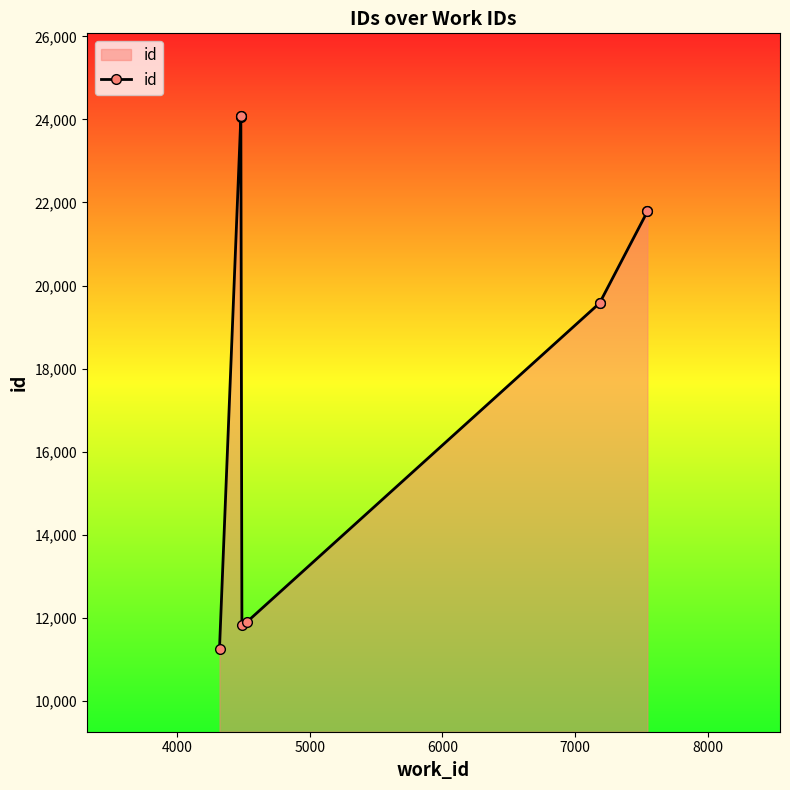

Is it true that the value at 4000 is 36909?

False